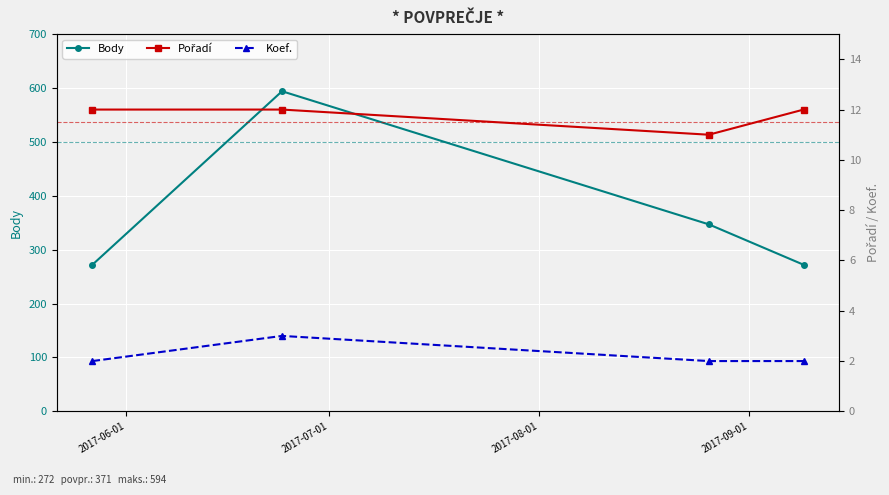

True or false: Koef. has more than 0 interior local peaks.

True